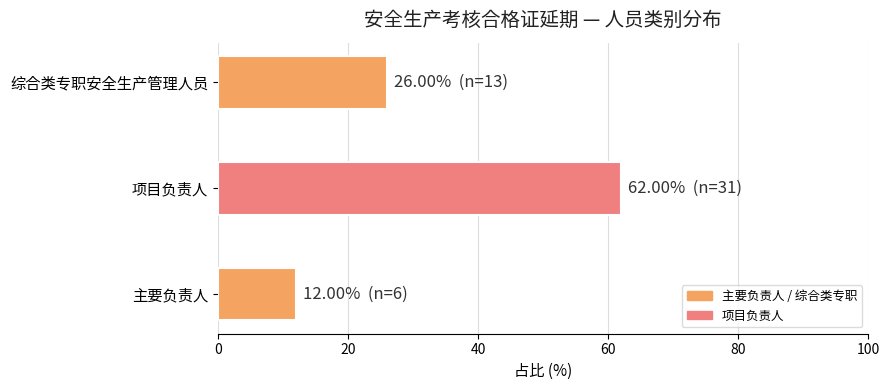

The value at 主要负责人 is 12. True or false?

True